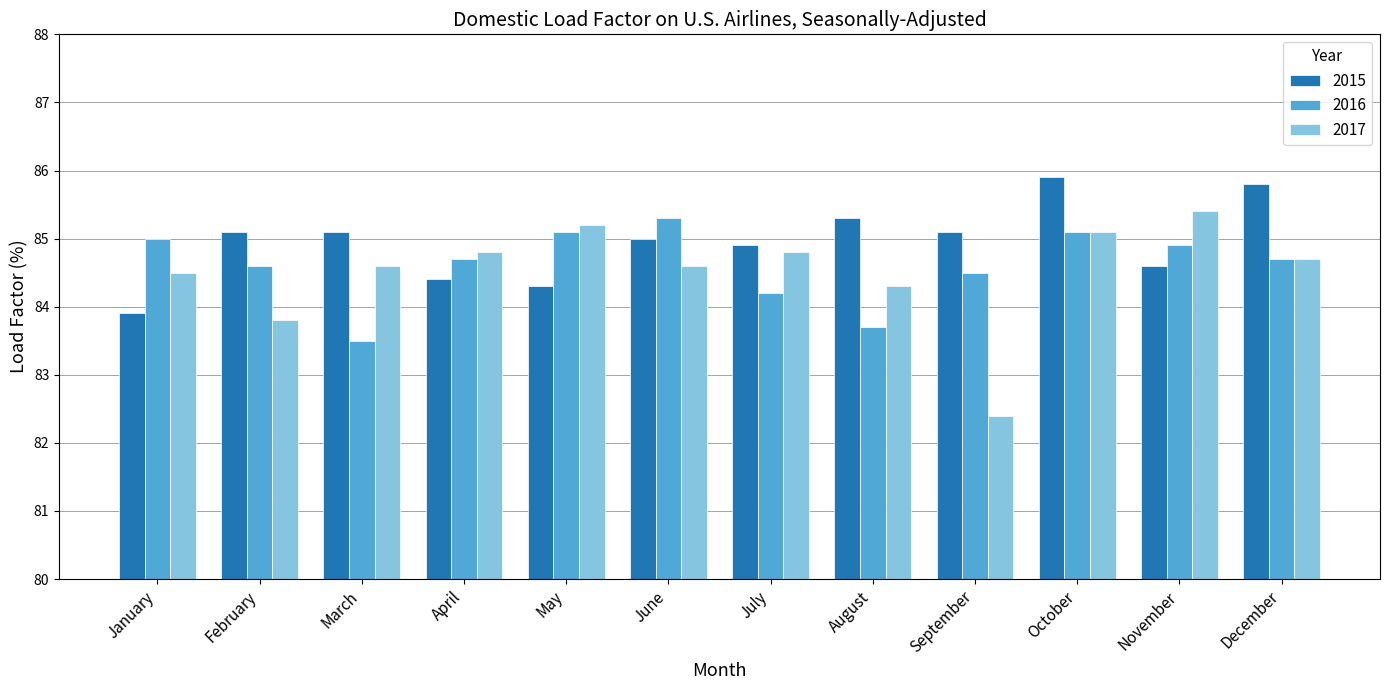

What is the highest value of the 2016 series?

85.3